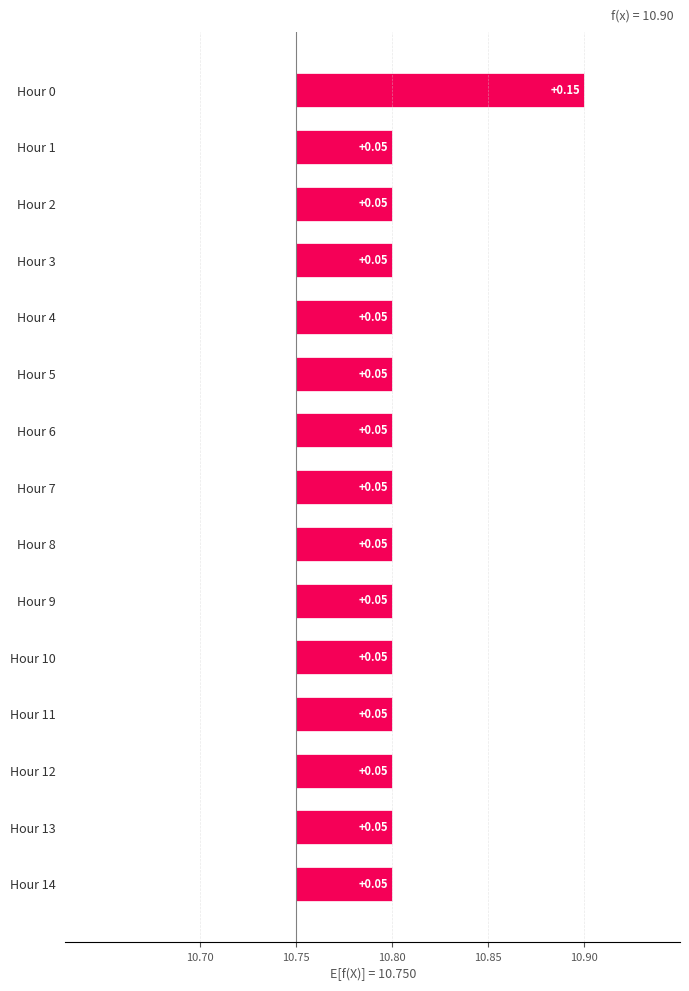

What is the average value?

0.1